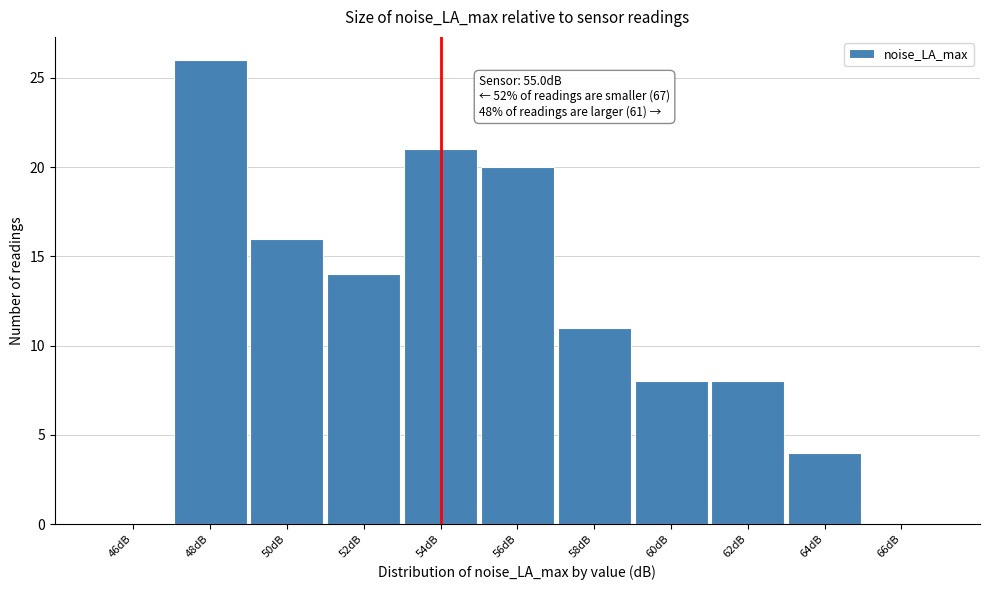

Reading left to right, extract all data points from this chart.

46dB=0	48dB=26	50dB=16	52dB=14	54dB=21	56dB=20	58dB=11	60dB=8	62dB=8	64dB=4	66dB=0